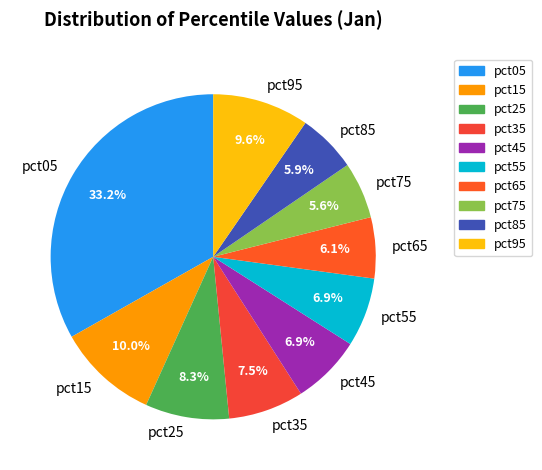

Do pct45 and pct55 together represent more than half of the pie?

No